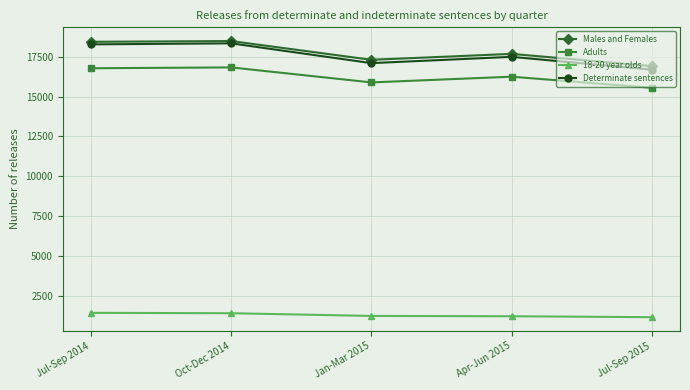

How many categories are shown in the chart?

5